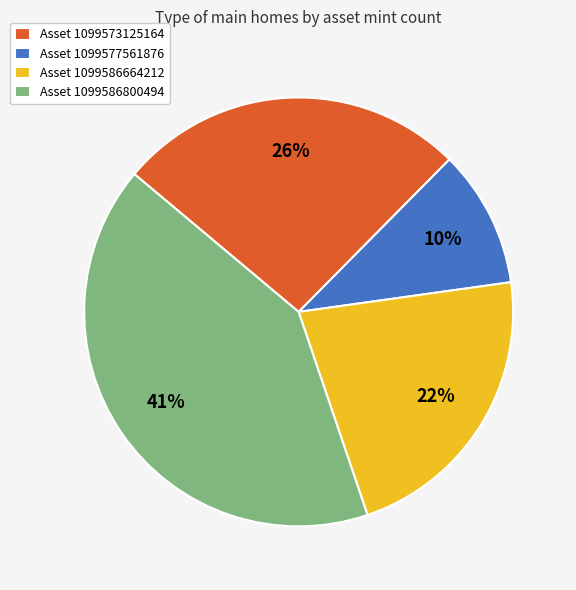

Which has a higher value, Asset 1099586800494 or Asset 1099573125164?

Asset 1099586800494